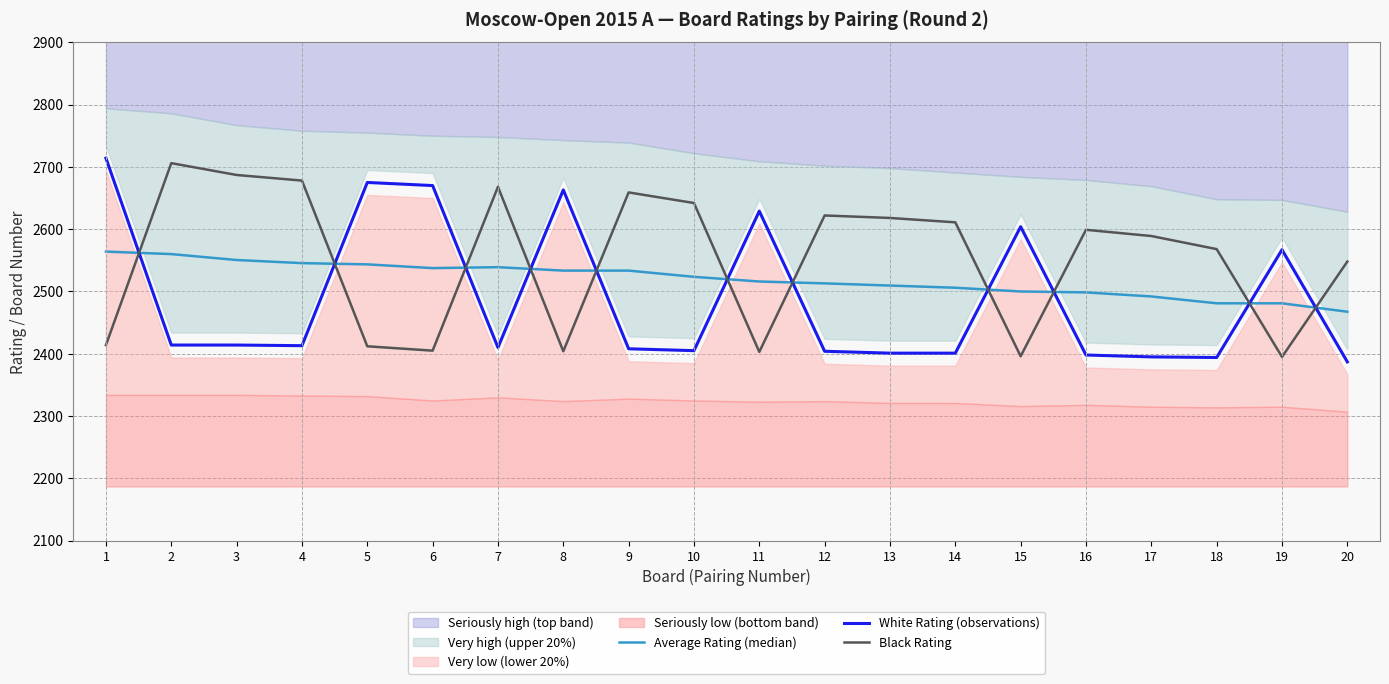

What is the total value across all series at 19?

7443.0